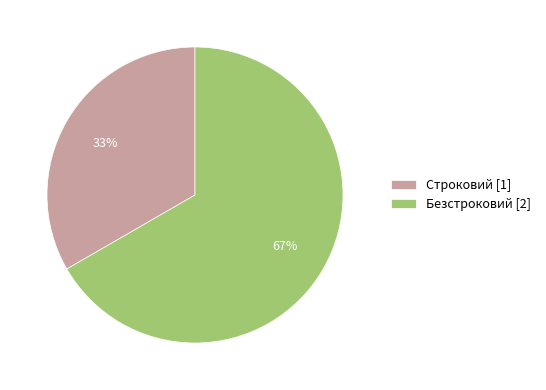

Which slice represents more than half of the pie?

Безстроковий